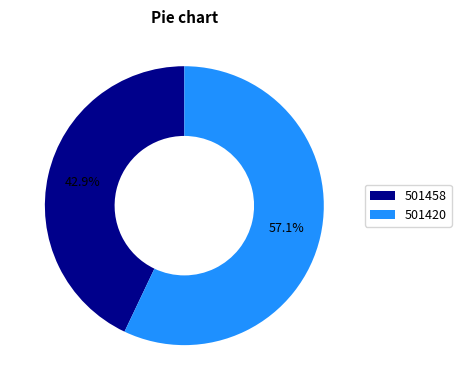

What percentage is NOT represented by 501458?

57.1%